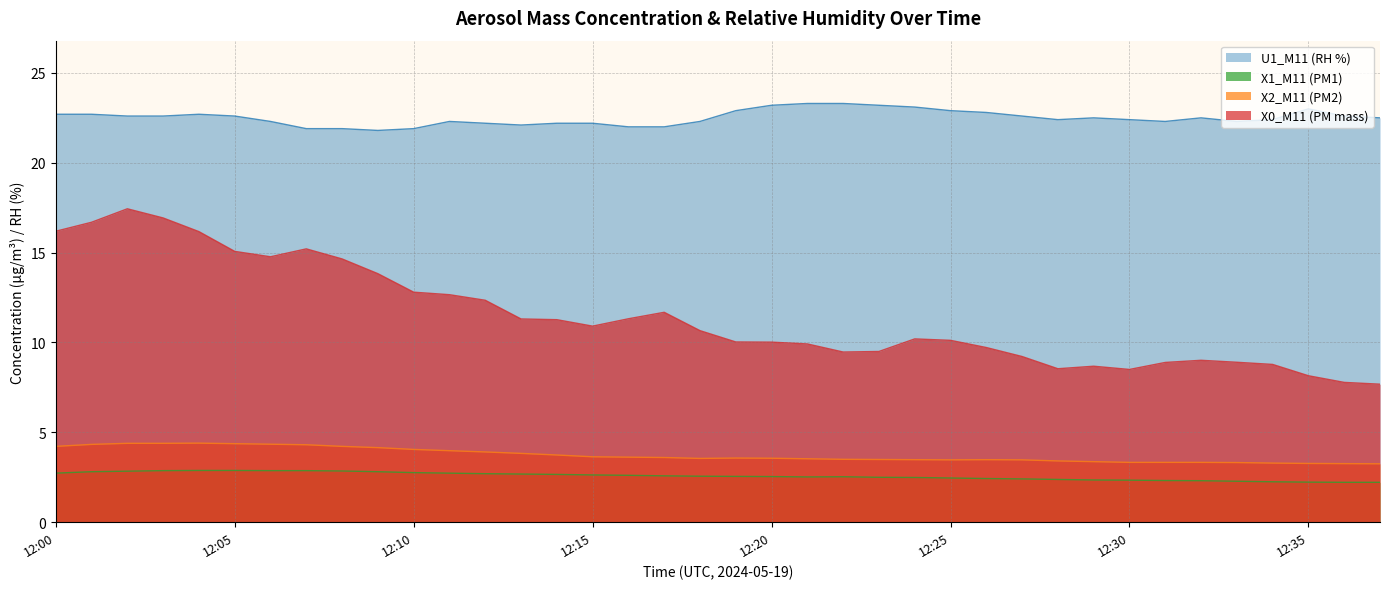

True or false: X1_M11 (PM1) and U1_M11 (RH %) cross at least once.

False